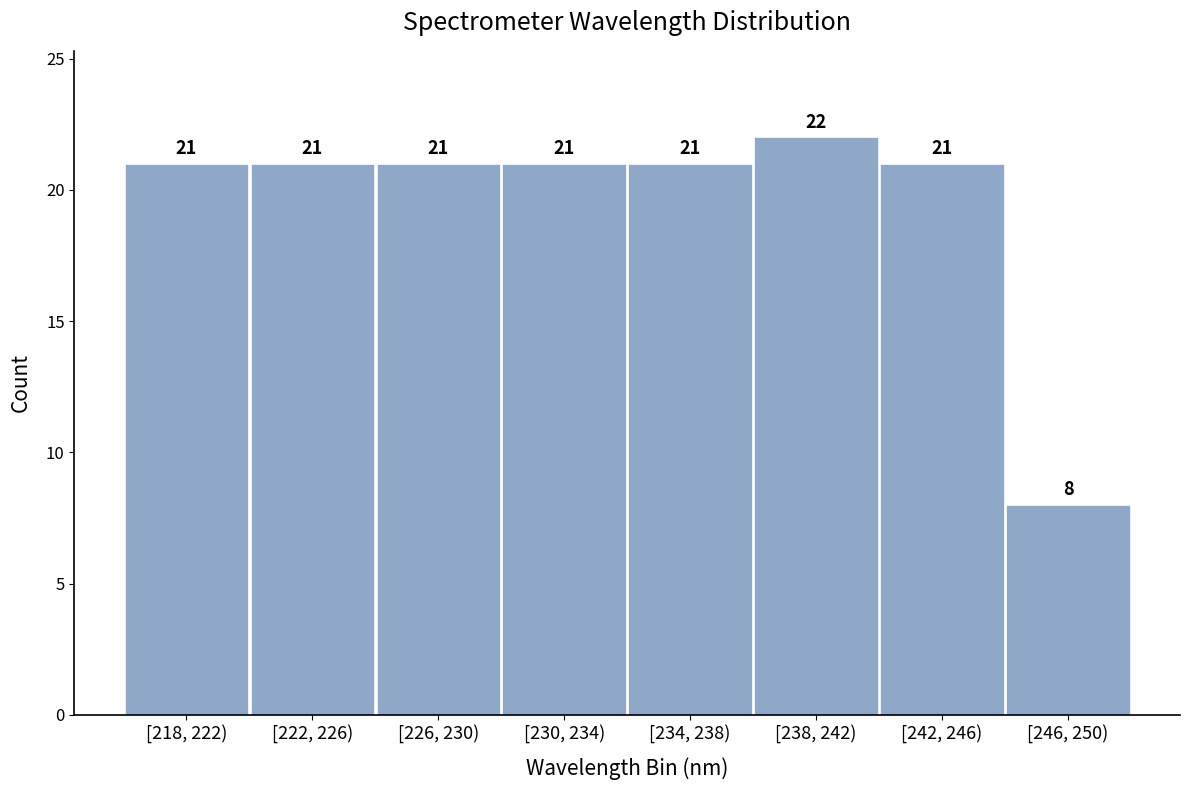

Reading left to right, transcribe all the data shown in this chart.

21	21	21	21	21	22	21	8